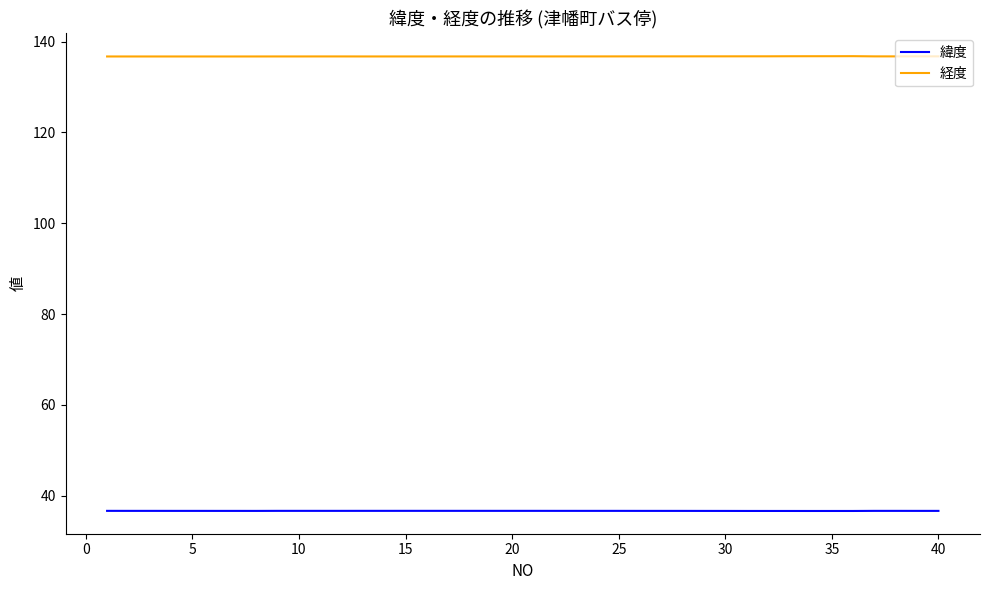

What is the minimum value shown in the chart?

36.6